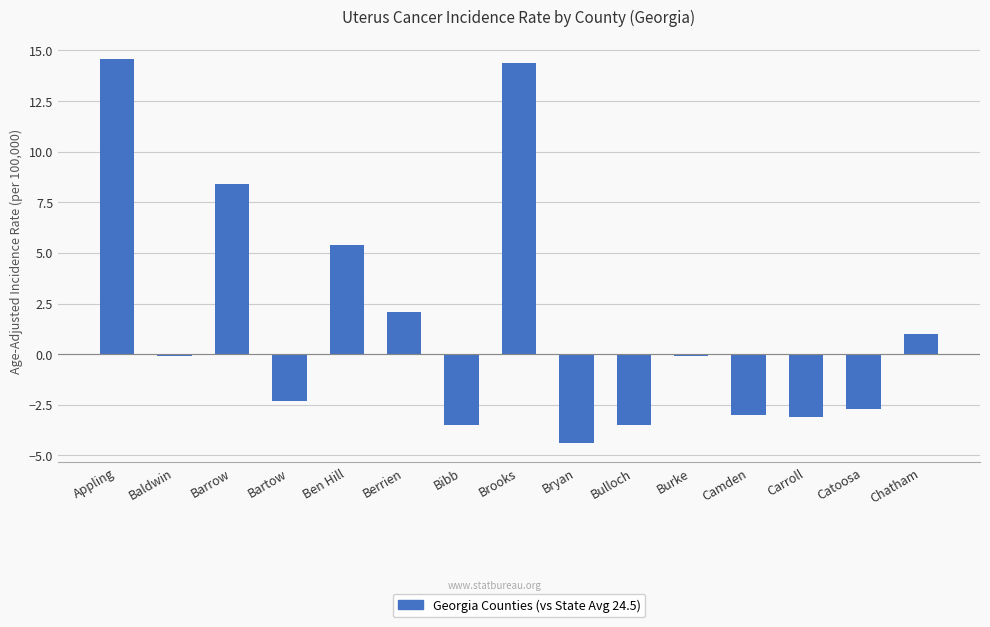

What is the greatest value displayed?

14.6